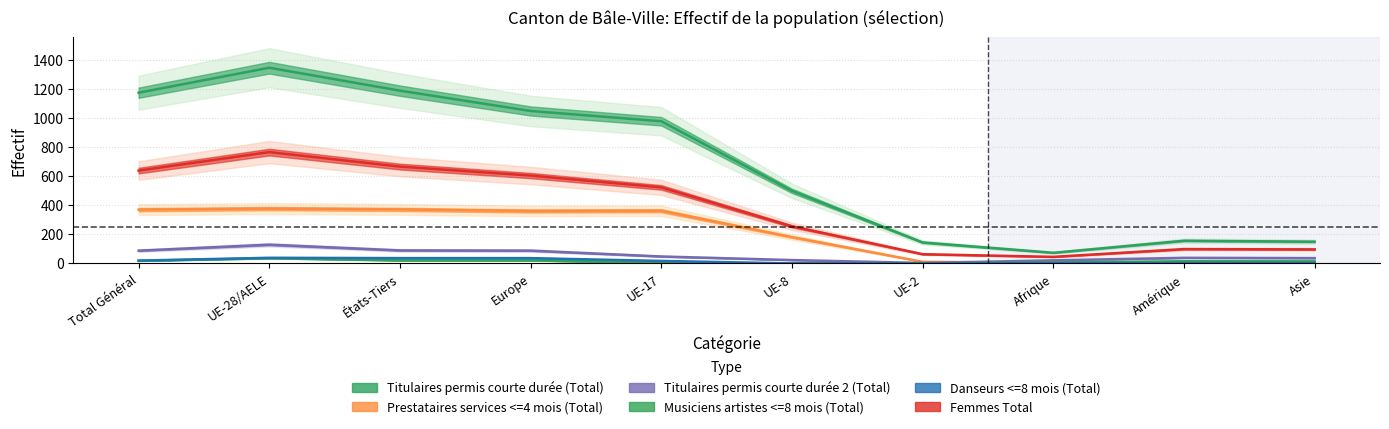

What is the difference between the Musiciens artistes <=8 mois (Total) values at Asie and UE-28/AELE?

21.0